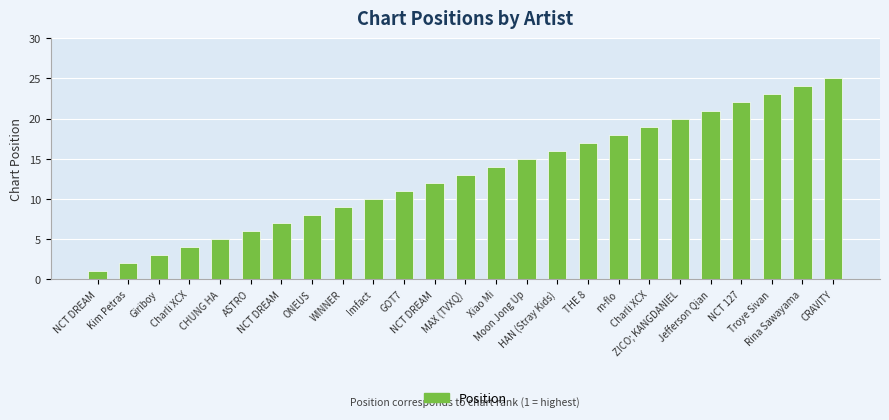

How many data points are less than 13?

12